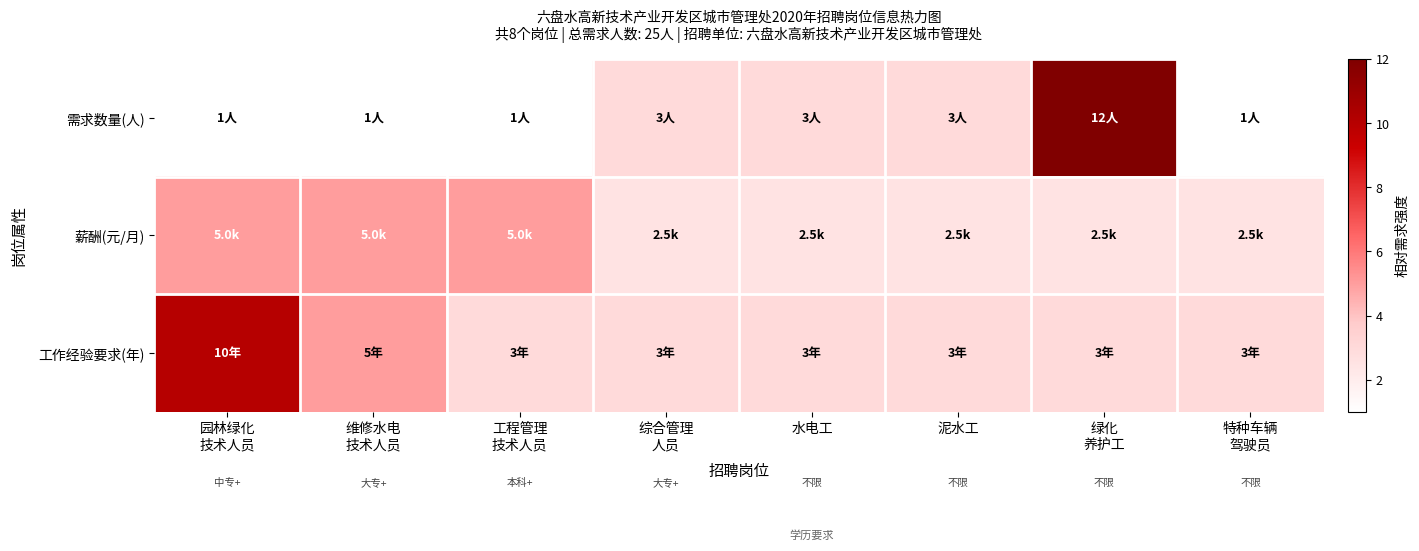

Reading left to right, what are all the values shown in this chart?

需求数量(人): 园林绿化
技术人员=1.0	维修水电
技术人员=1.0	工程管理
技术人员=1.0	综合管理
人员=3.0	水电工=3.0	泥水工=3.0	绿化
养护工=12.0	特种车辆
驾驶员=1.0
薪酬(元/月): 园林绿化
技术人员=5.0	维修水电
技术人员=5.0	工程管理
技术人员=5.0	综合管理
人员=2.5	水电工=2.5	泥水工=2.5	绿化
养护工=2.5	特种车辆
驾驶员=2.5
工作经验要求(年): 园林绿化
技术人员=10.0	维修水电
技术人员=5.0	工程管理
技术人员=3.0	综合管理
人员=3.0	水电工=3.0	泥水工=3.0	绿化
养护工=3.0	特种车辆
驾驶员=3.0